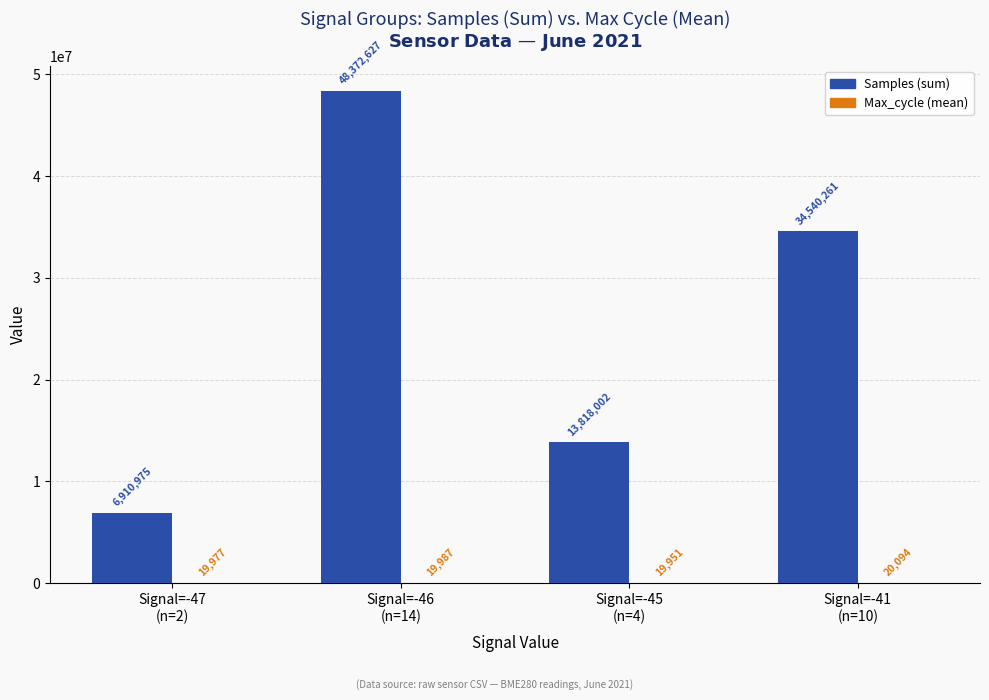

What is the maximum value shown in the chart?

48372627